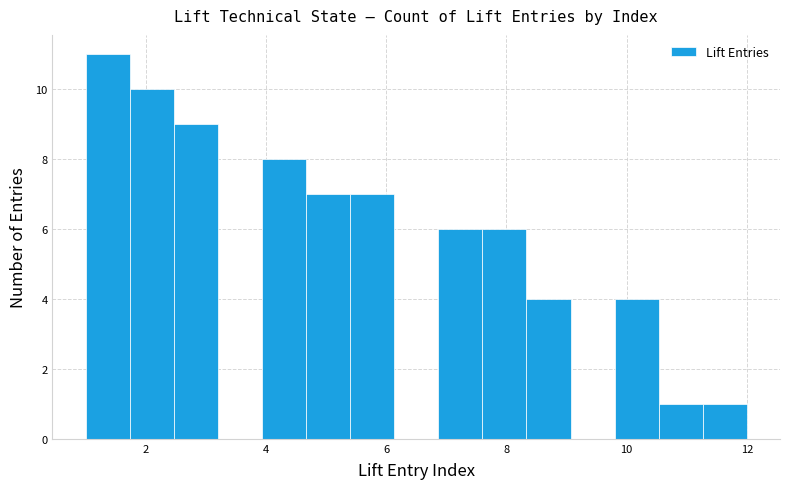

Around what value on the x-axis is the tallest bar? Give the approximate position of its centre, as read against the axis.

1.4